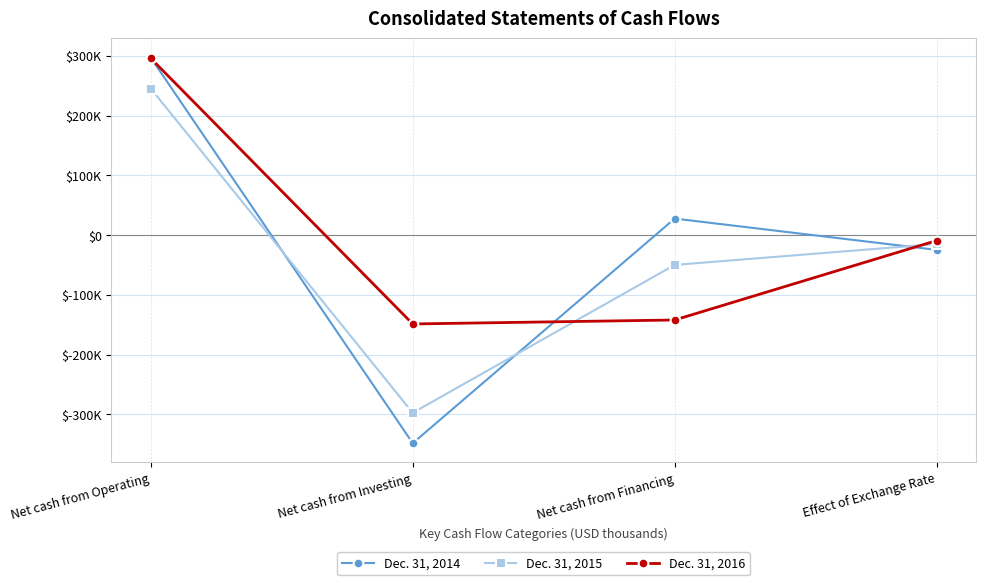

Between which two adjacent categories do Dec. 31, 2014 and Dec. 31, 2015 first intersect?

Net cash from Operating and Net cash from Investing